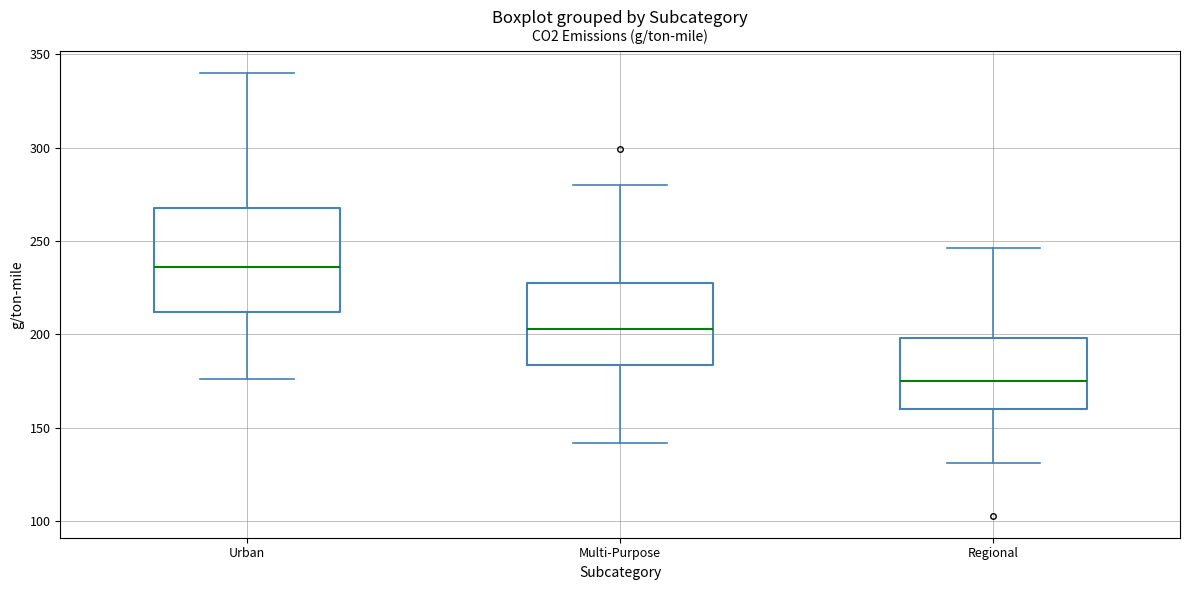

Which box has the lowest median line?

Regional